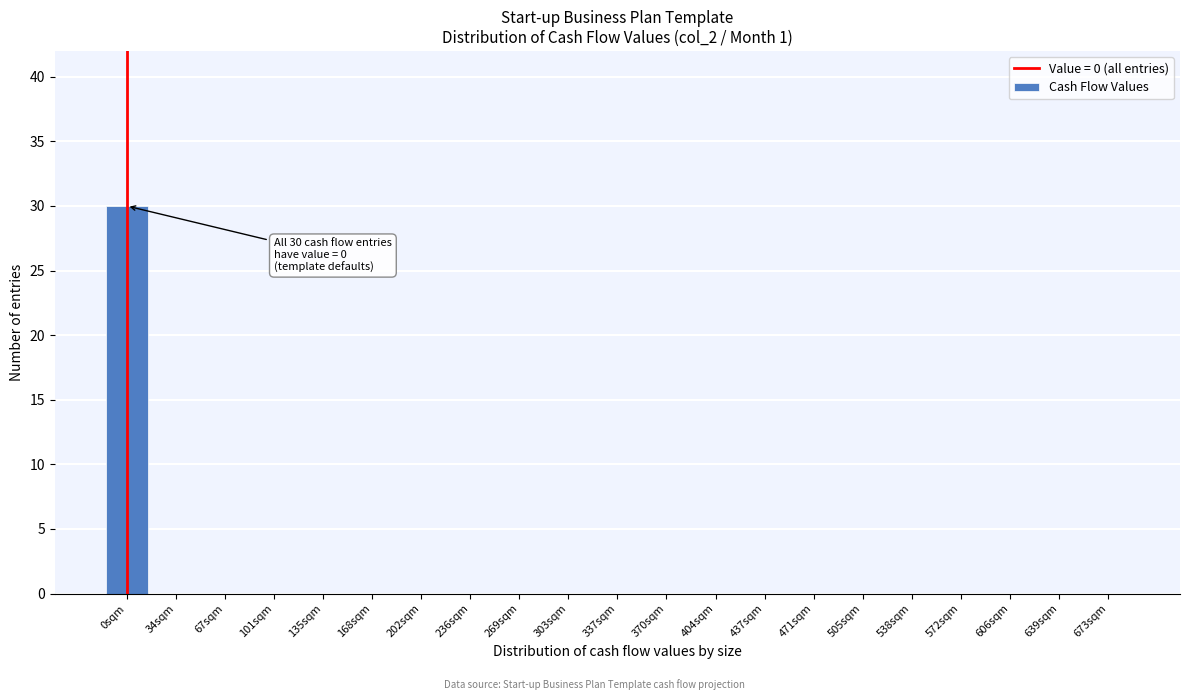

Reading right to left, list all the values displayed in this chart.

673sqm=0	639sqm=0	606sqm=0	572sqm=0	538sqm=0	505sqm=0	471sqm=0	437sqm=0	404sqm=0	370sqm=0	337sqm=0	303sqm=0	269sqm=0	236sqm=0	202sqm=0	168sqm=0	135sqm=0	101sqm=0	67sqm=0	34sqm=0	0sqm=30